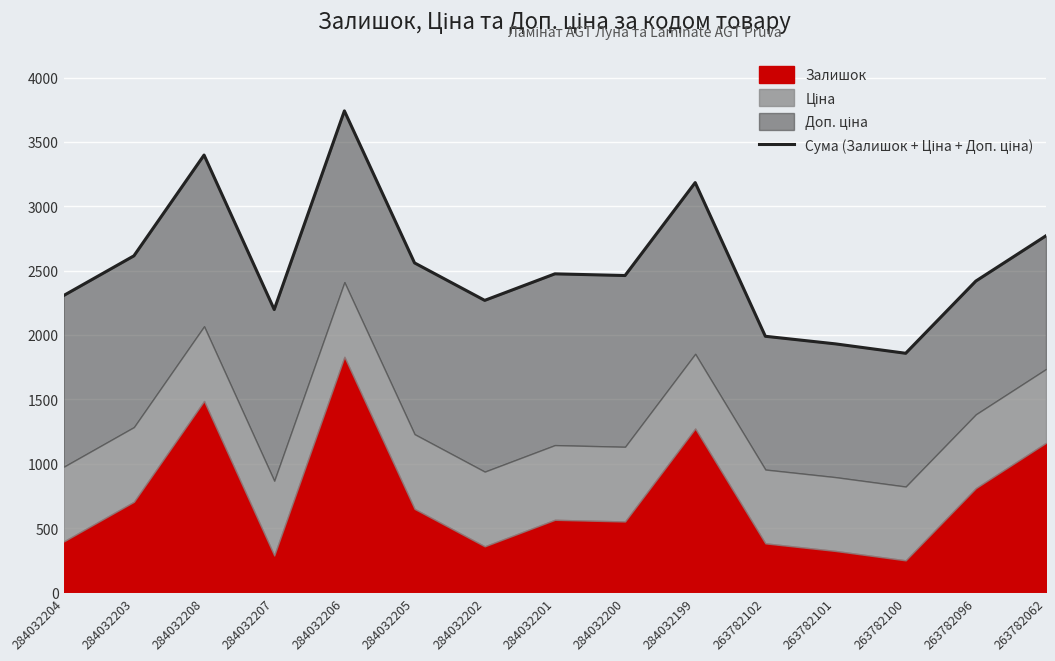

What is the label of the 2nd point from the left?

284032203